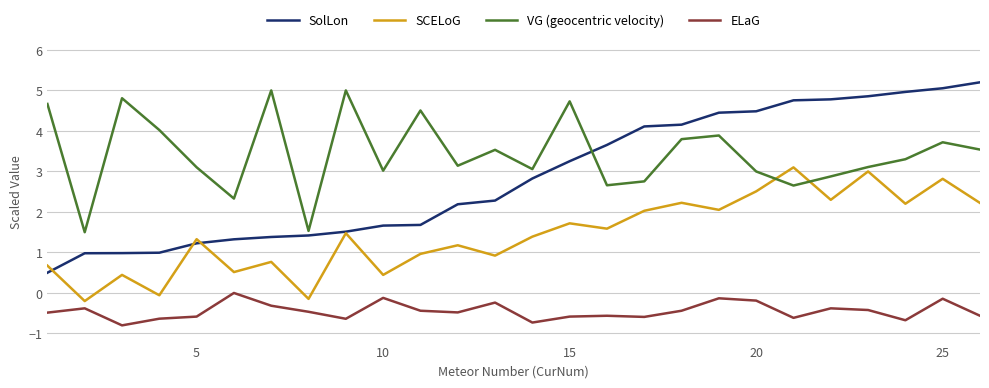

How many lines are shown in the chart?

4